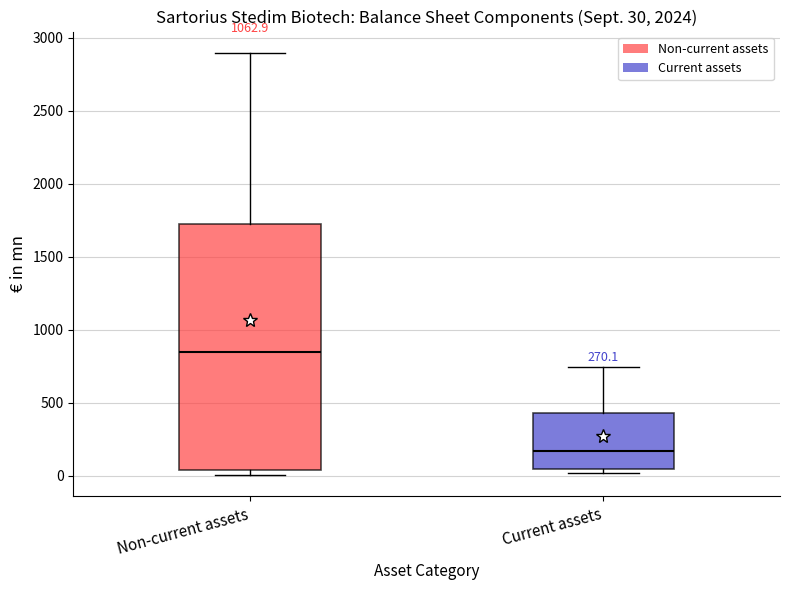

Which box's median line is the lowest?

Current assets